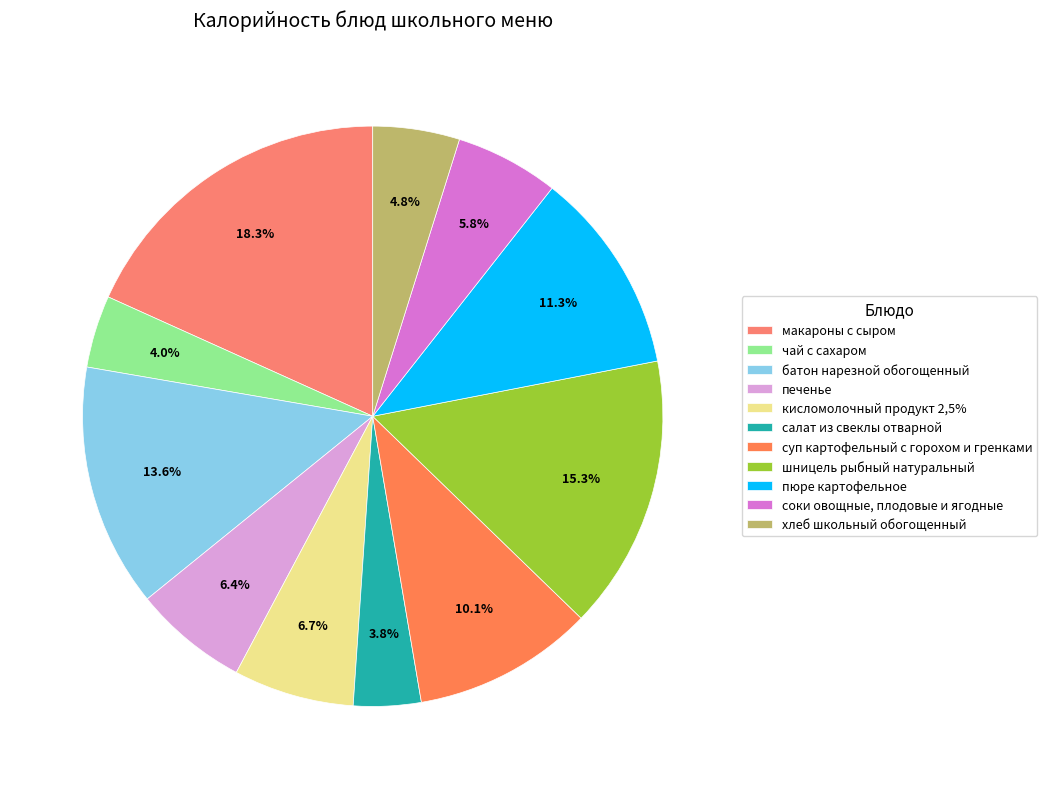

Which category has the smallest portion of the pie?

салат из свеклы отварной